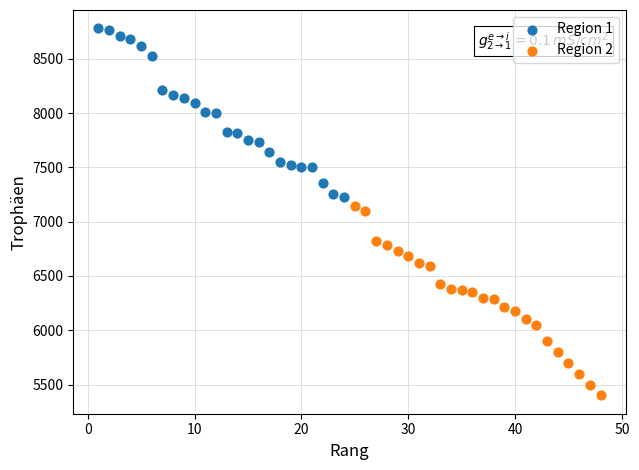

Which series reaches the minimum Y coordinate?

Region 2